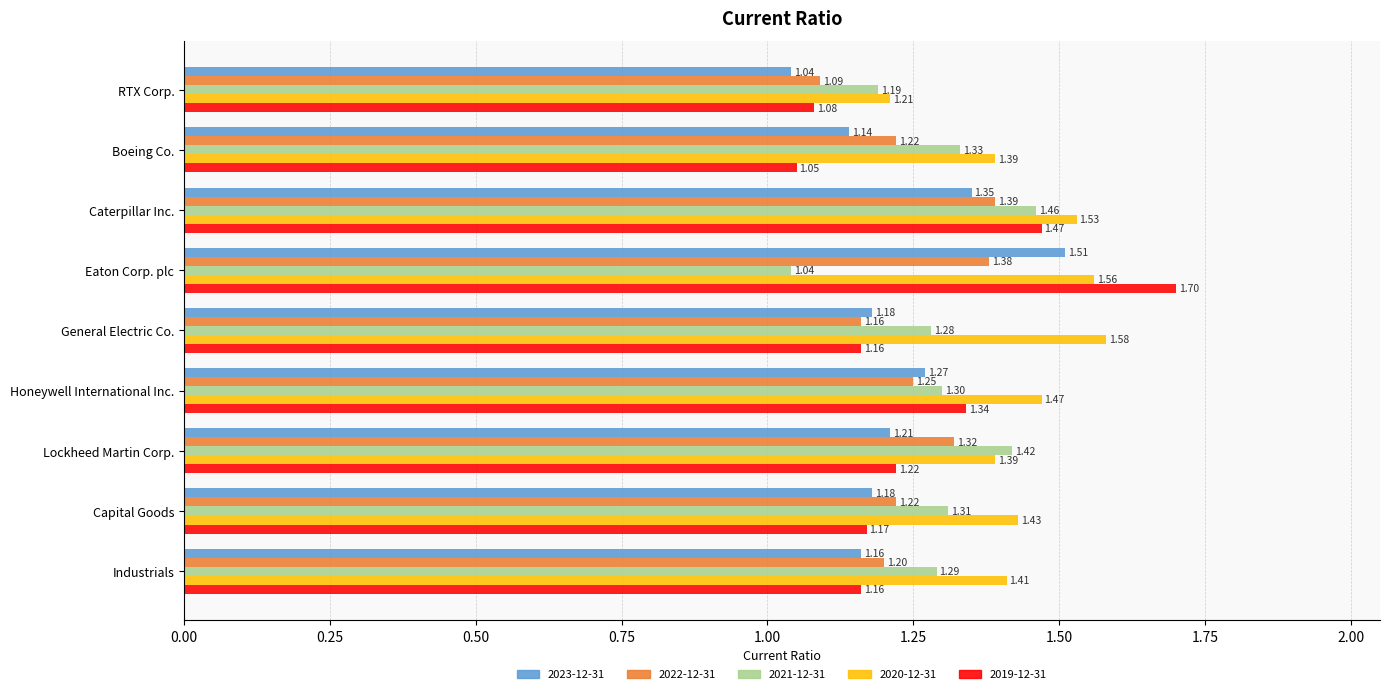

What is the difference between the 2021-12-31 values at RTX Corp. and Caterpillar Inc.?

0.3